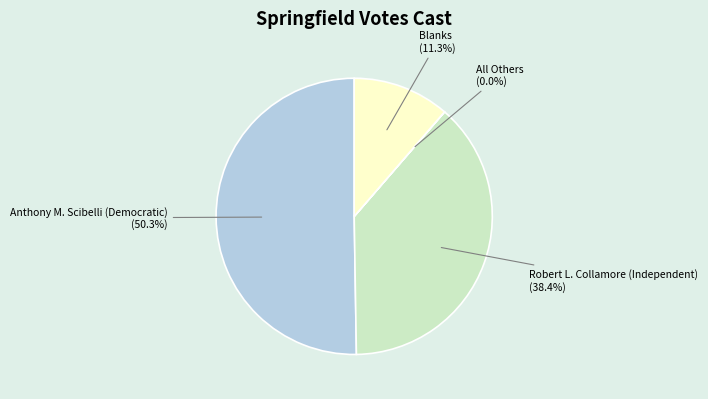

Do Anthony M. Scibelli (Democratic) and Robert L. Collamore (Independent) together represent more than half of the pie?

Yes